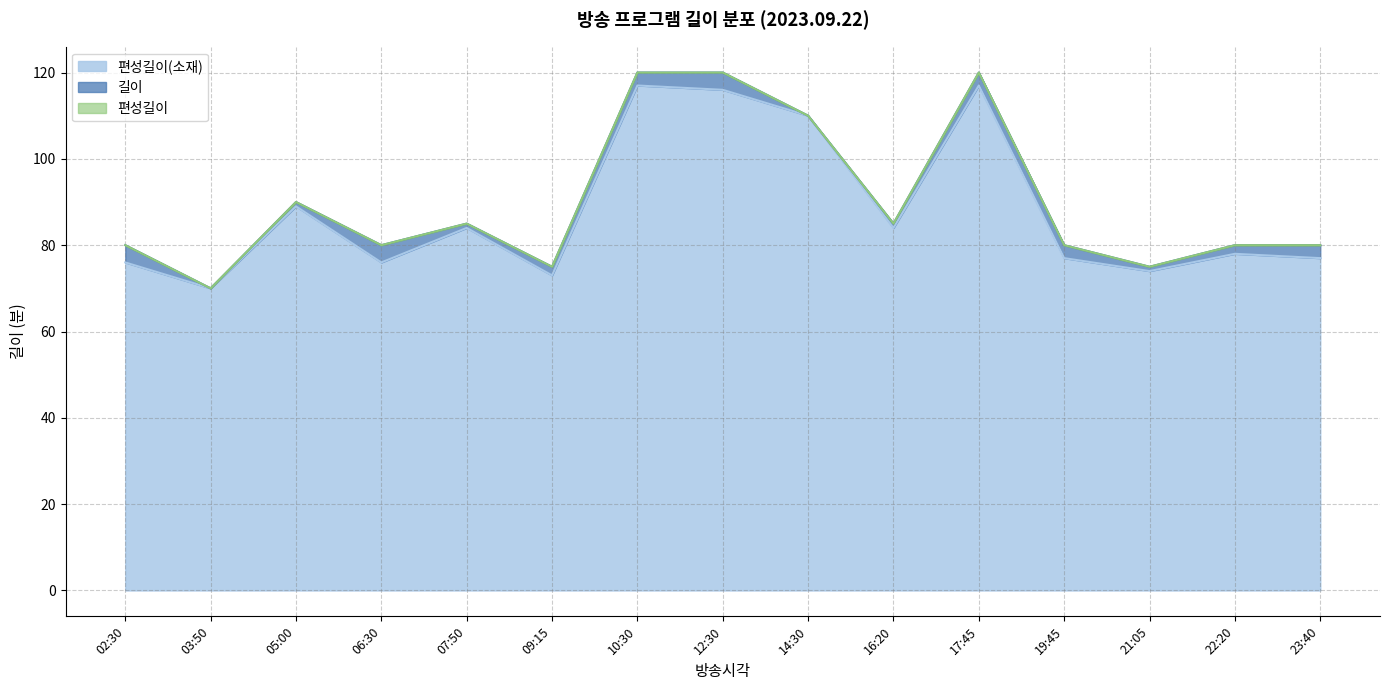

At which category does 길이 reach its first local valley?

03:50